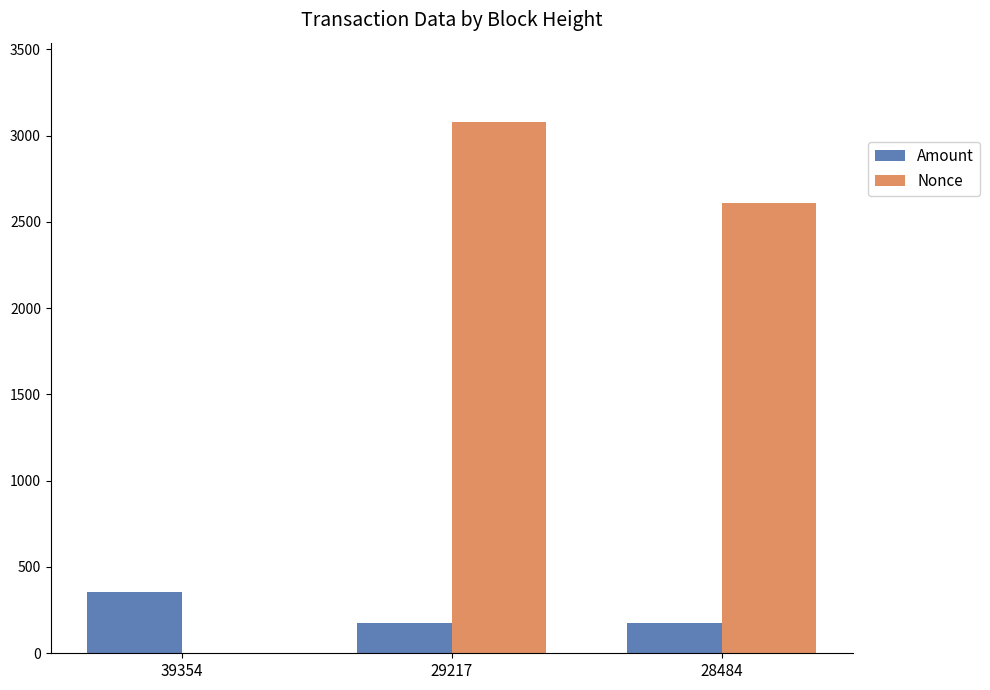

What is the difference between the Nonce values at 29217 and 39354?

3077.0